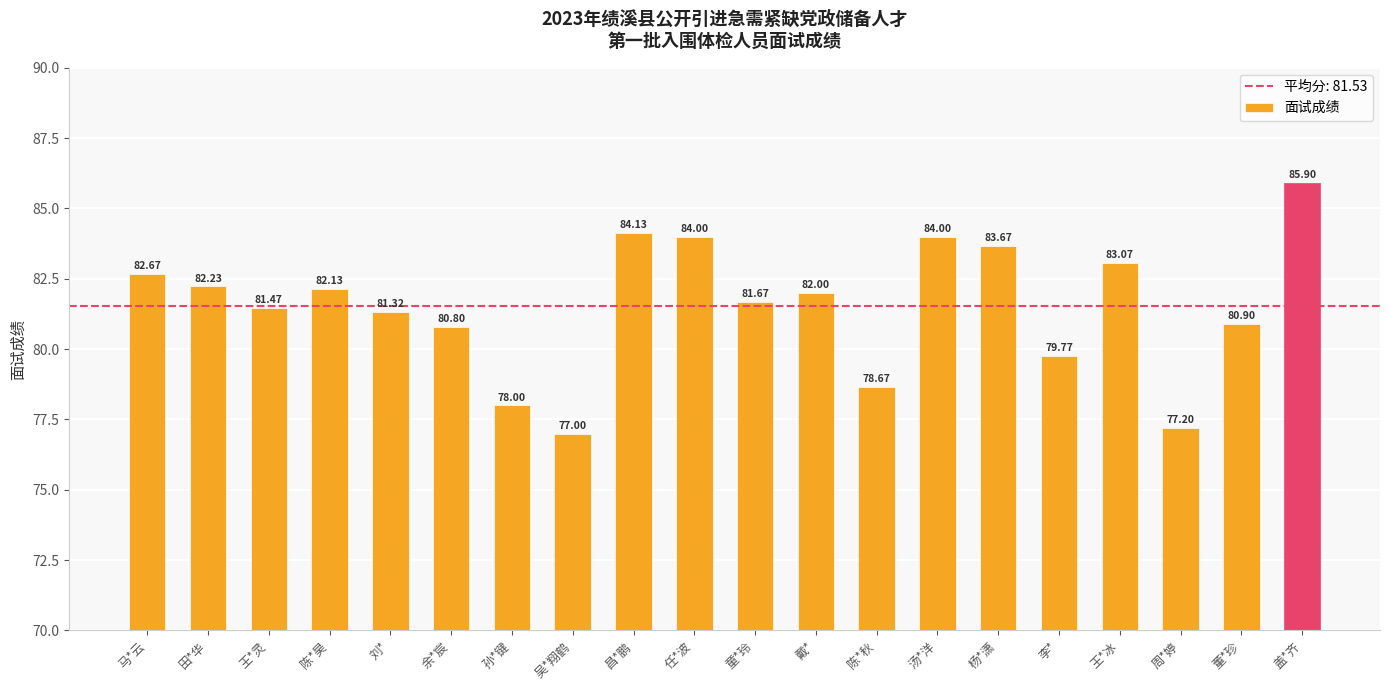

What is the difference between the second highest and minimum values?

7.1